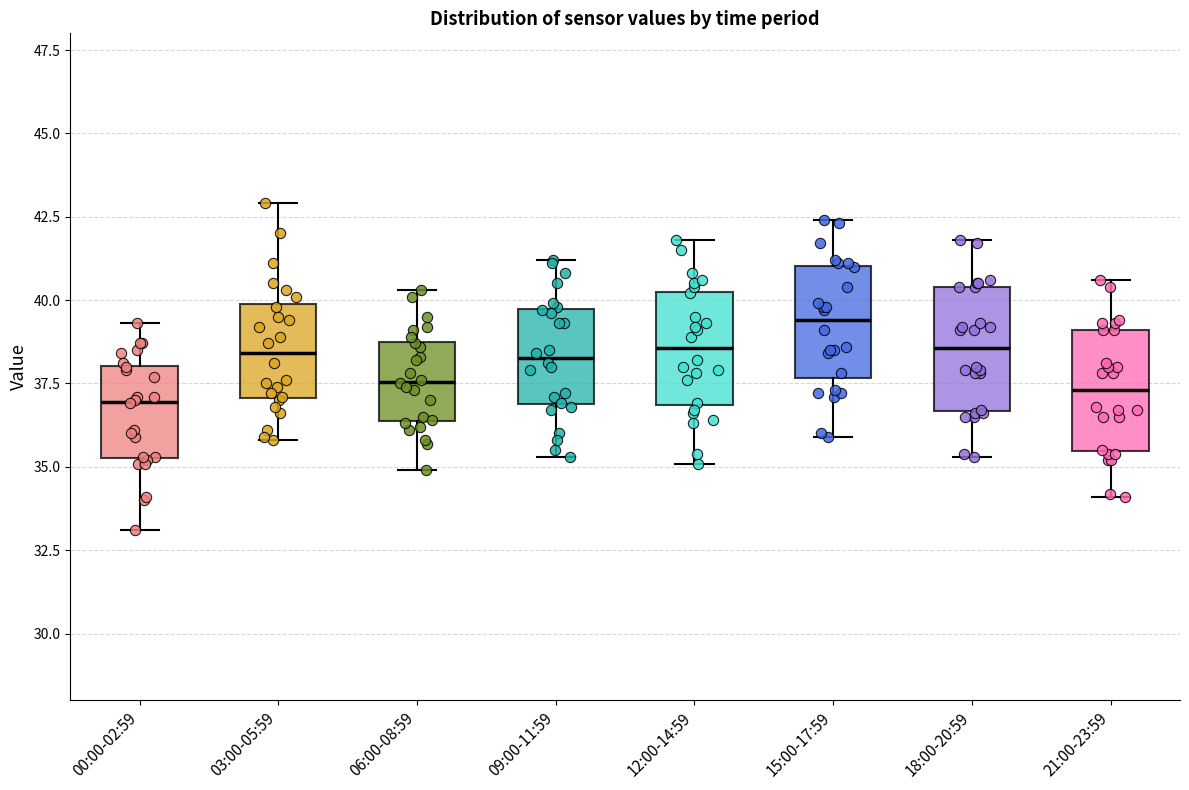

Where does the upper whisker of the box for 21:00-23:59 end on the y-axis? The values are not printed on the chart, so give them approximately, as read against the axis.

40.5